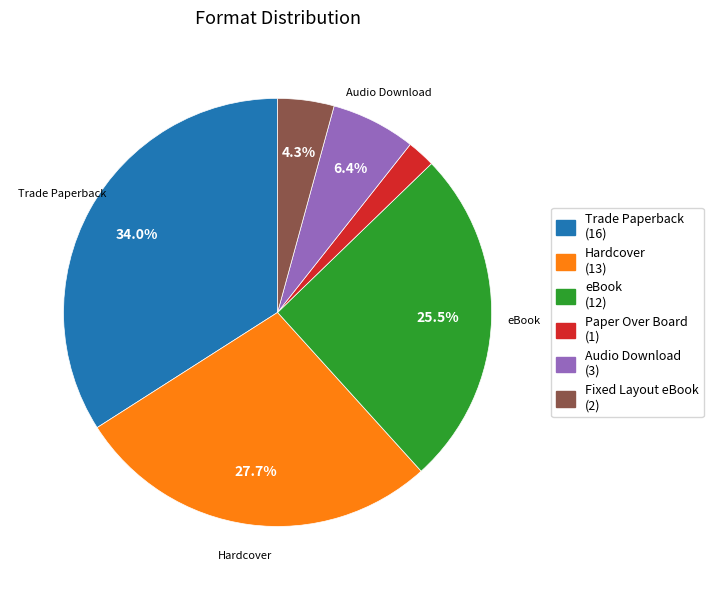

Does any single category account for the majority?

No